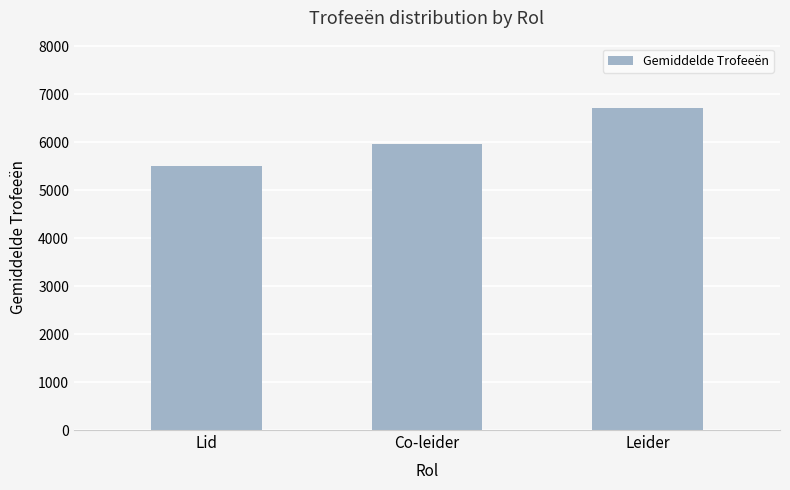

Does the chart contain any negative values?

No